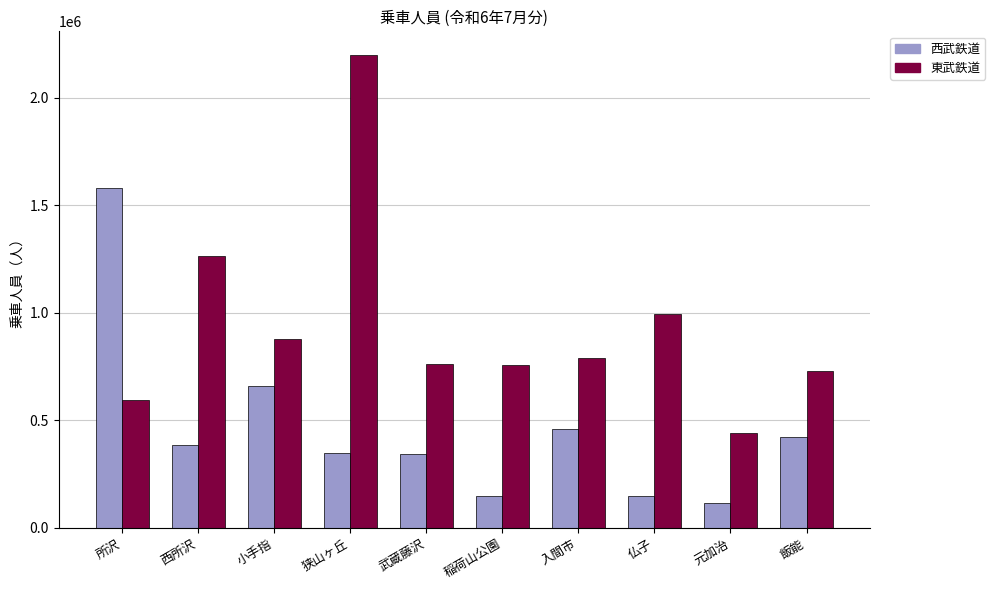

What is the difference between the 東武鉄道 values at 稲荷山公園 and 武蔵藤沢?

450